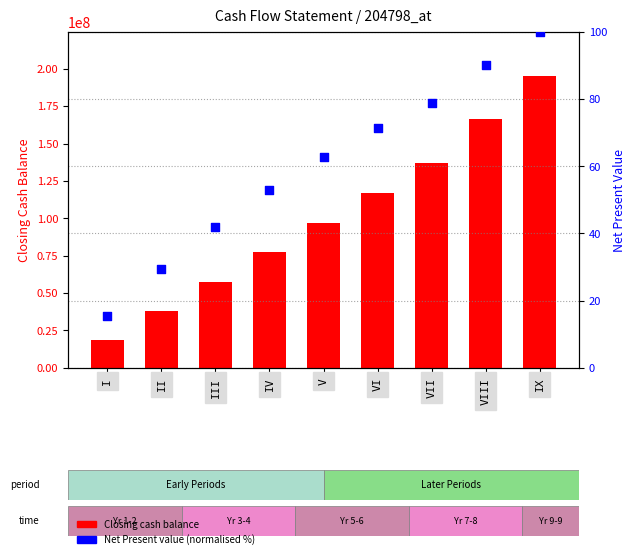

Is the value of Closing cash balance at VI greater than the value of Net Present value (normalised) at IX?

Yes